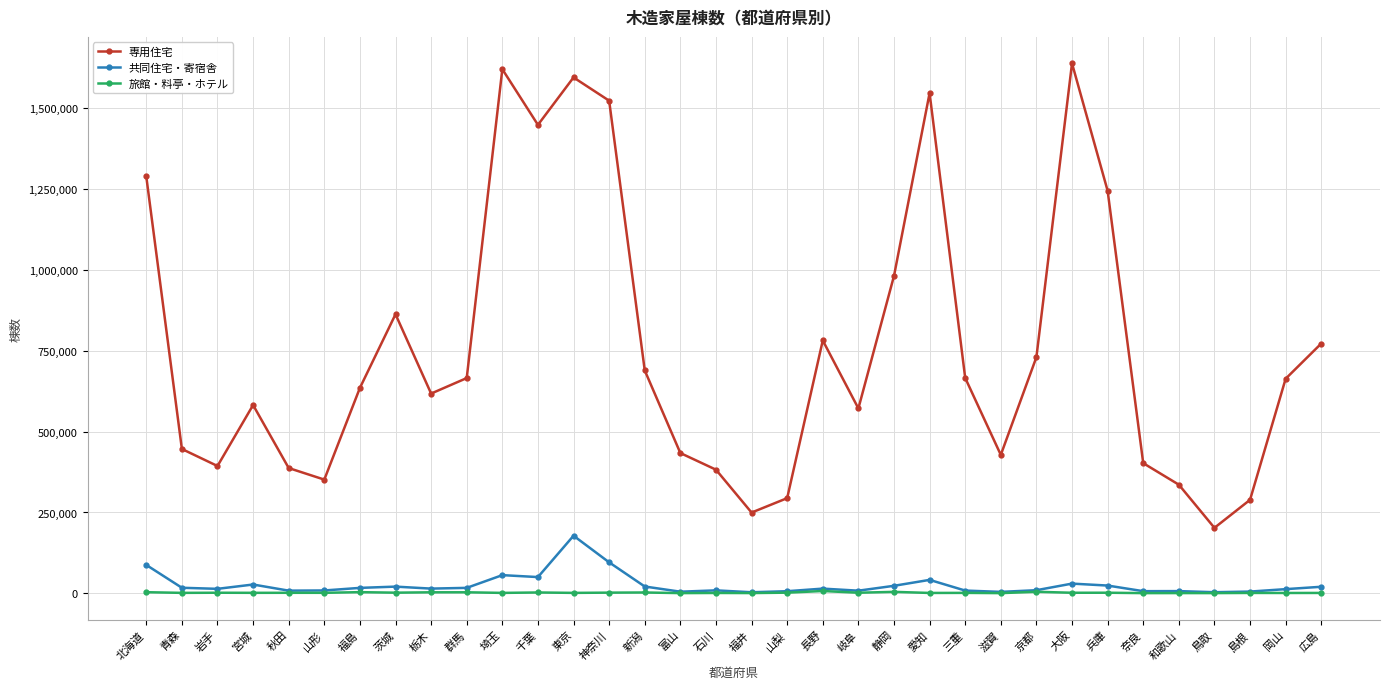

What position from the left is 岡山?

33